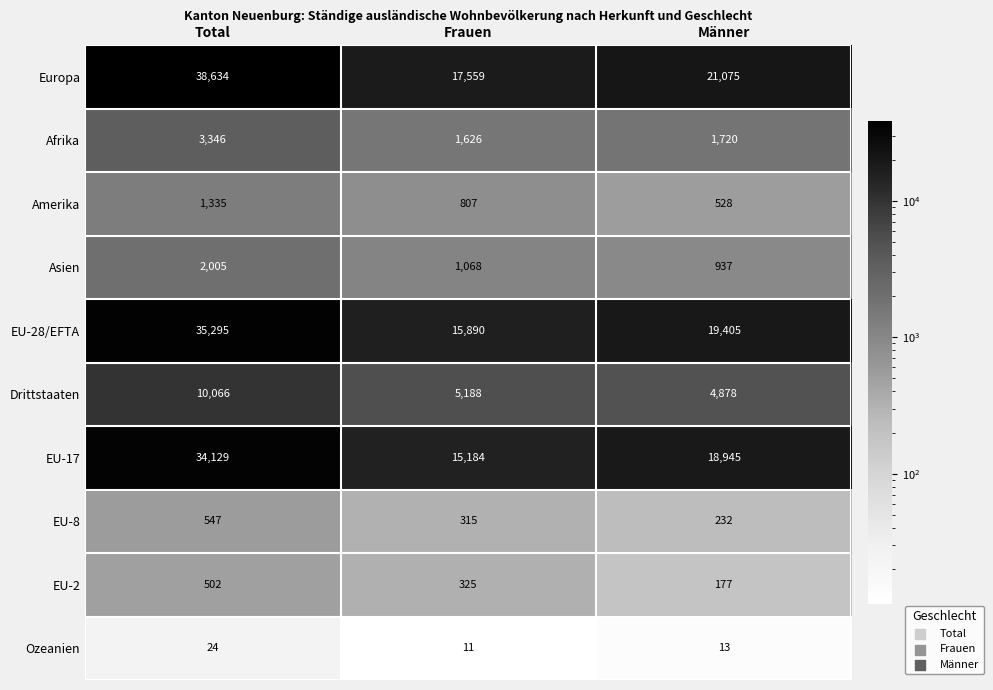

Reading left to right, extract all data points from this chart.

Europa: 38634	17559	21075
Afrika: 3346	1626	1720
Amerika: 1335	807	528
Asien: 2005	1068	937
EU-28/EFTA: 35295	15890	19405
Drittstaaten: 10066	5188	4878
EU-17: 34129	15184	18945
EU-8: 547	315	232
EU-2: 502	325	177
Ozeanien: 24	11	13